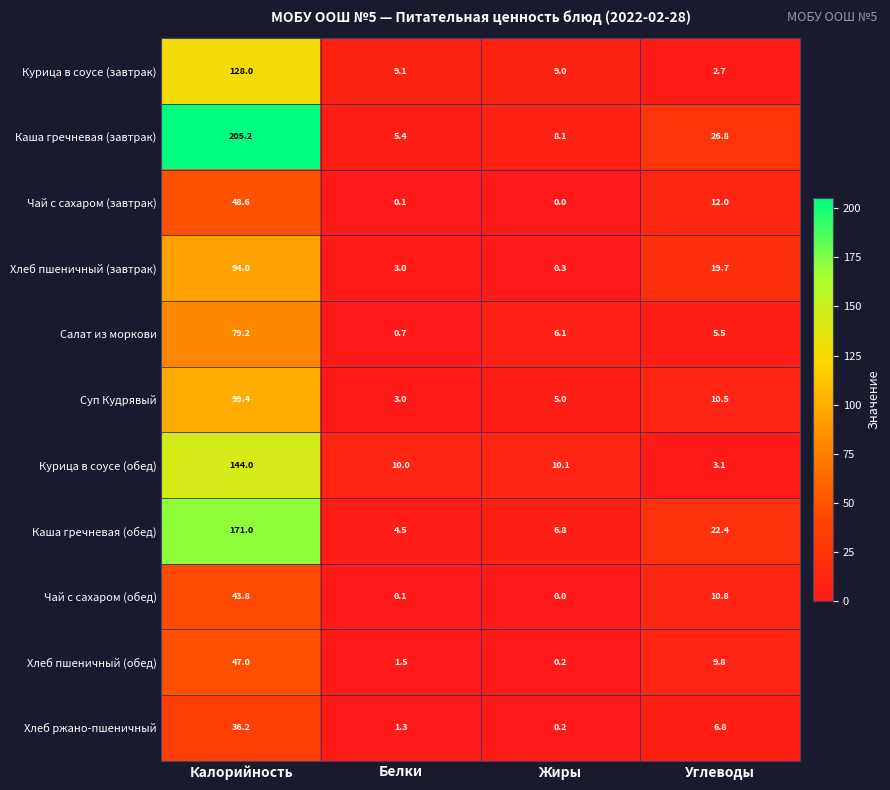

At how many categories does at least one series exceed 14?

2